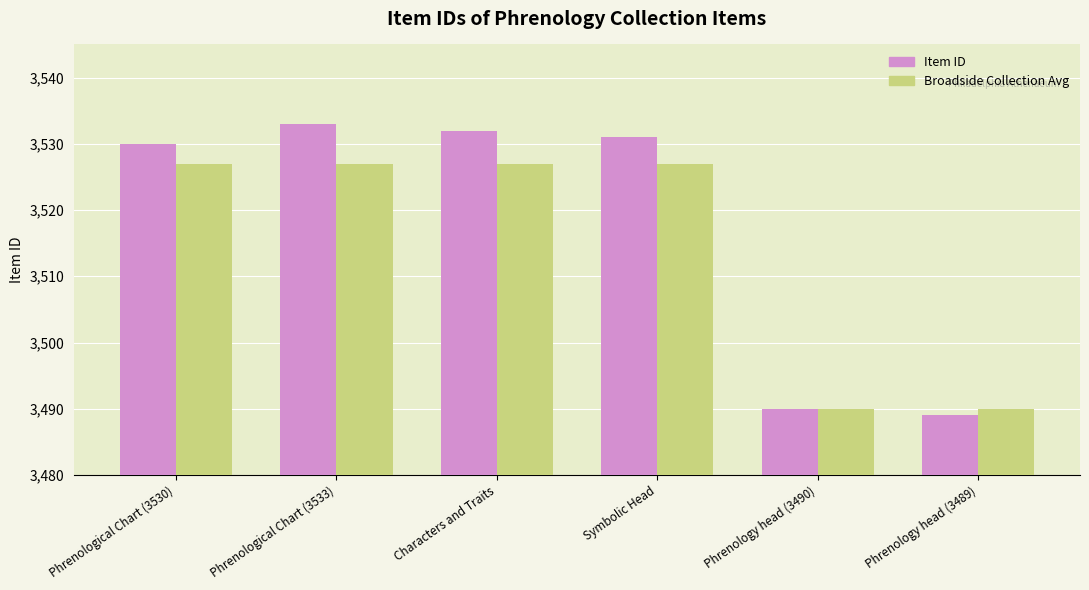

Reading left to right, what are all the values shown in this chart?

Item ID: Phrenological Chart (3530)=3530	Phrenological Chart (3533)=3533	Characters and Traits=3532	Symbolic Head=3531	Phrenology head (3490)=3490	Phrenology head (3489)=3489
Broadside Collection Avg: Phrenological Chart (3530)=3527	Phrenological Chart (3533)=3527	Characters and Traits=3527	Symbolic Head=3527	Phrenology head (3490)=3490	Phrenology head (3489)=3490